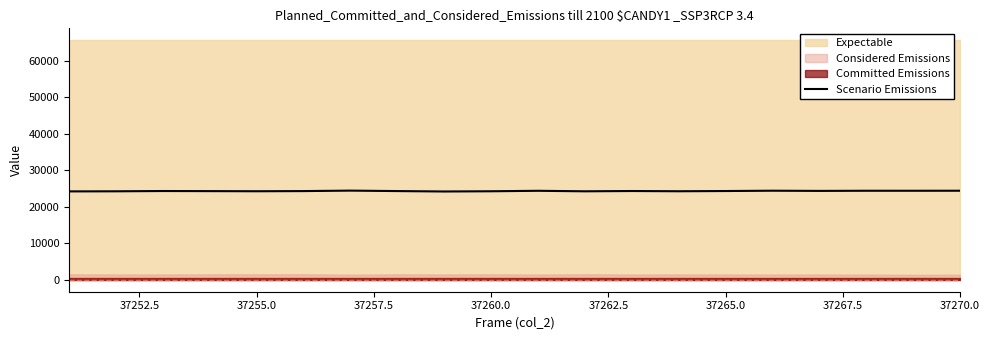

The value of Scenario Emissions at 37260.0 is 24217. True or false?

True